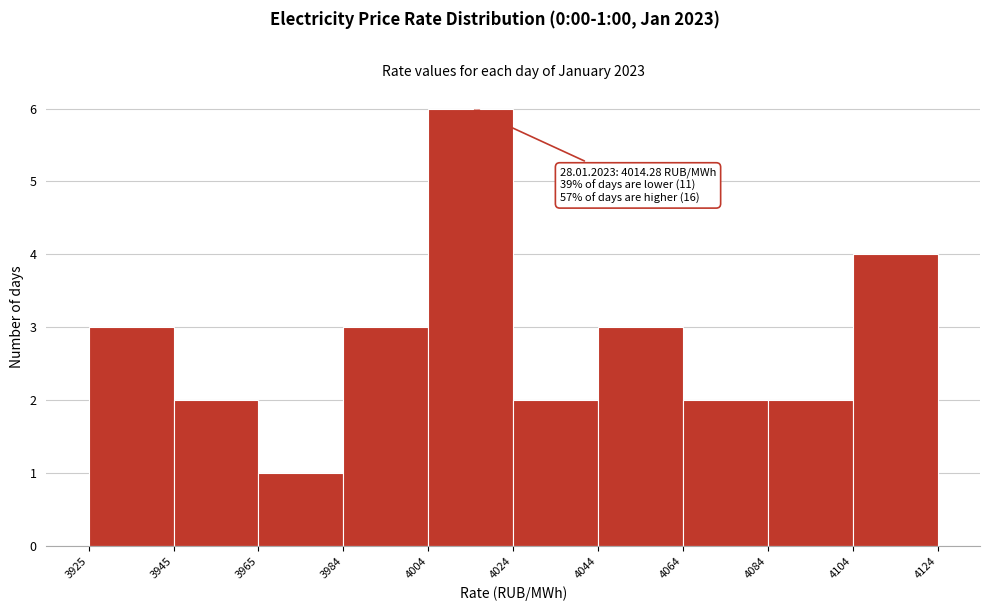

Over which range of the x-axis is the bar tallest?

4004 to 4024